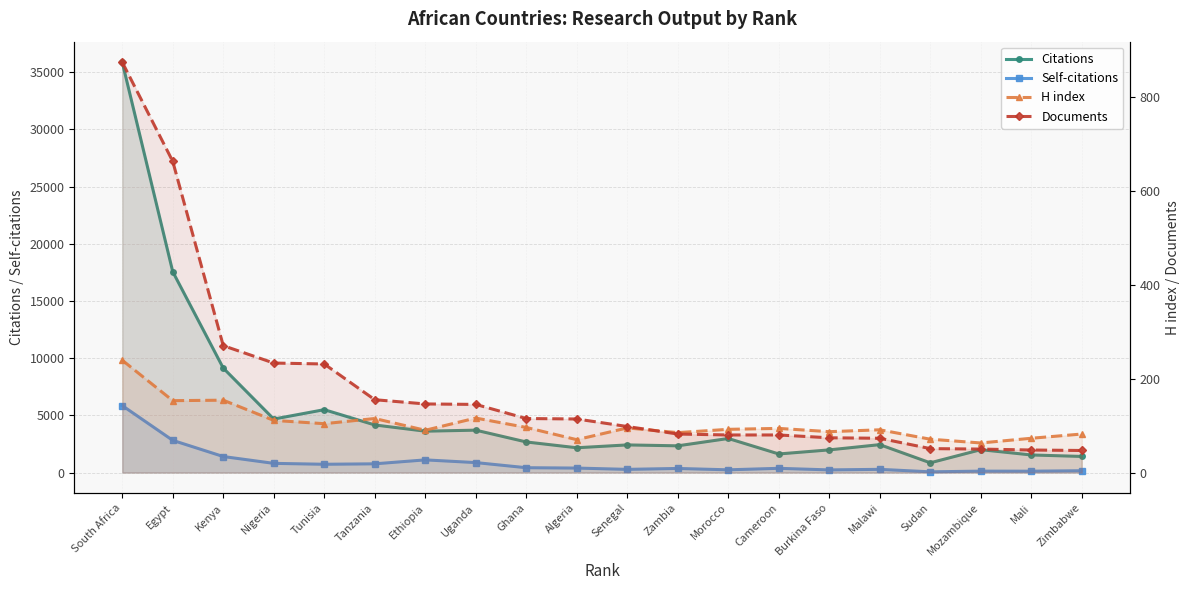

Reading right to left, list all the values displayed in this chart.

Citations: 1411	1541	2002	854	2443	1984	1628	2981	2339	2419	2170	2677	3709	3619	4163	5500	4679	9137	17562	35879
Self-citations: 162	122	126	66	283	234	373	241	361	281	394	426	874	1110	766	727	806	1404	2817	5856
H index: 82	73	63	71	91	87	94	92	85	95	70	96	116	90	115	104	111	154	153	239
Documents: 47	48	50	51	73	74	80	80	82	98	114	115	145	146	155	231	233	270	662	873